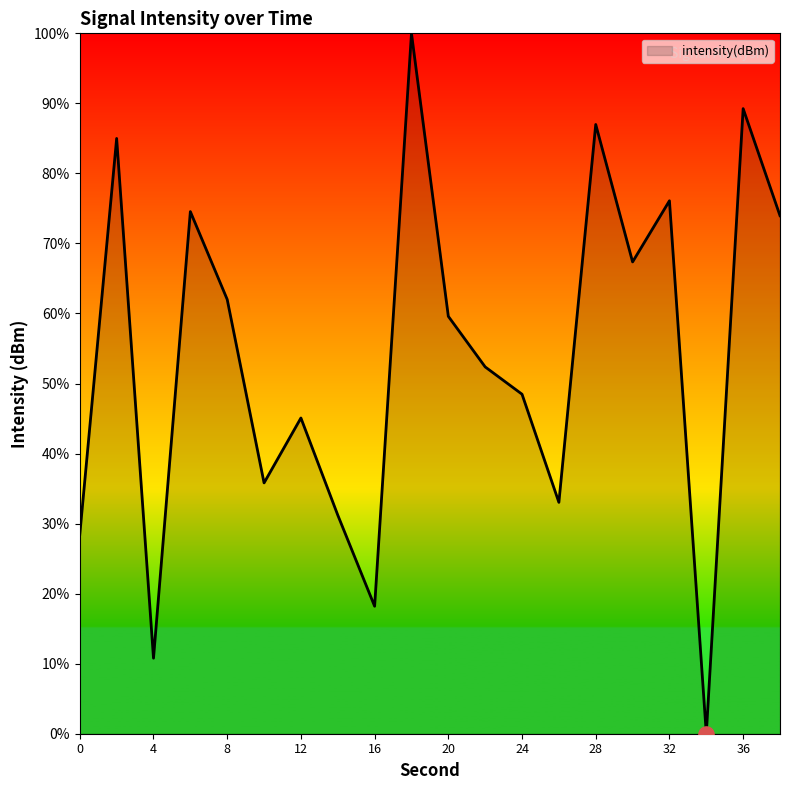

What is the greatest value displayed?

100.0